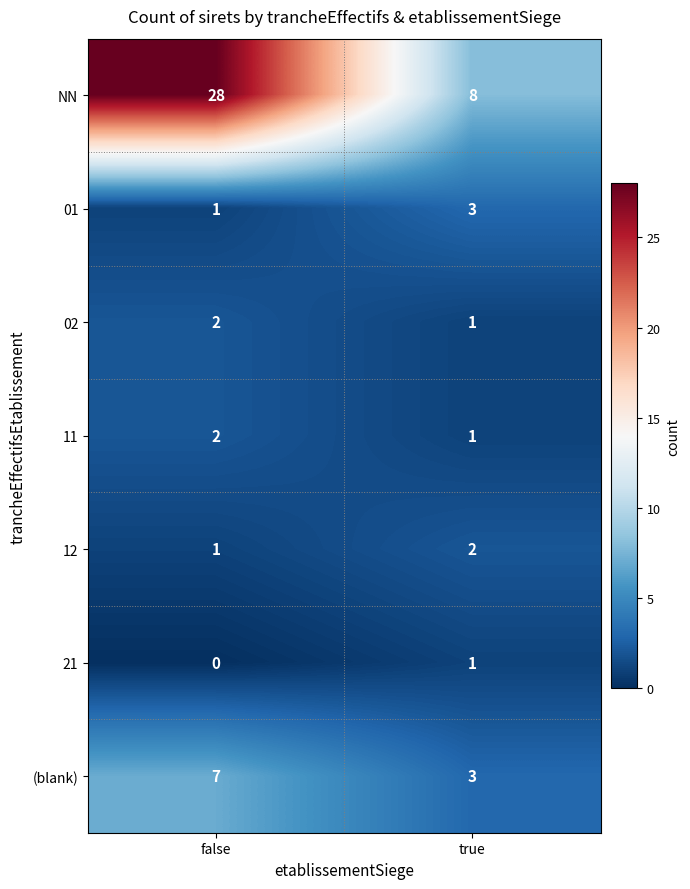

At which category does the chart reach its peak across all series?

false